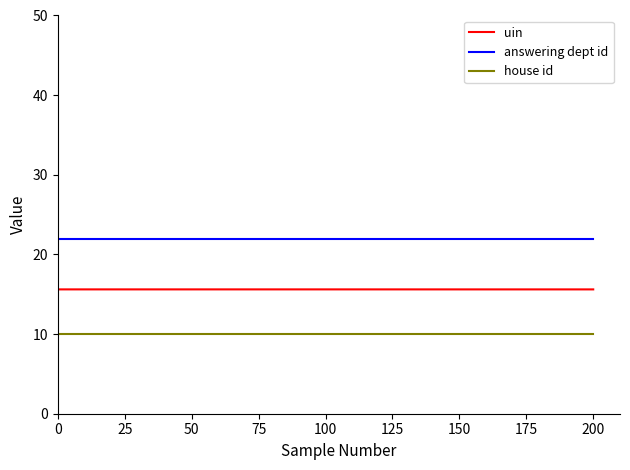

Does the chart display data point markers on the line(s)?

No